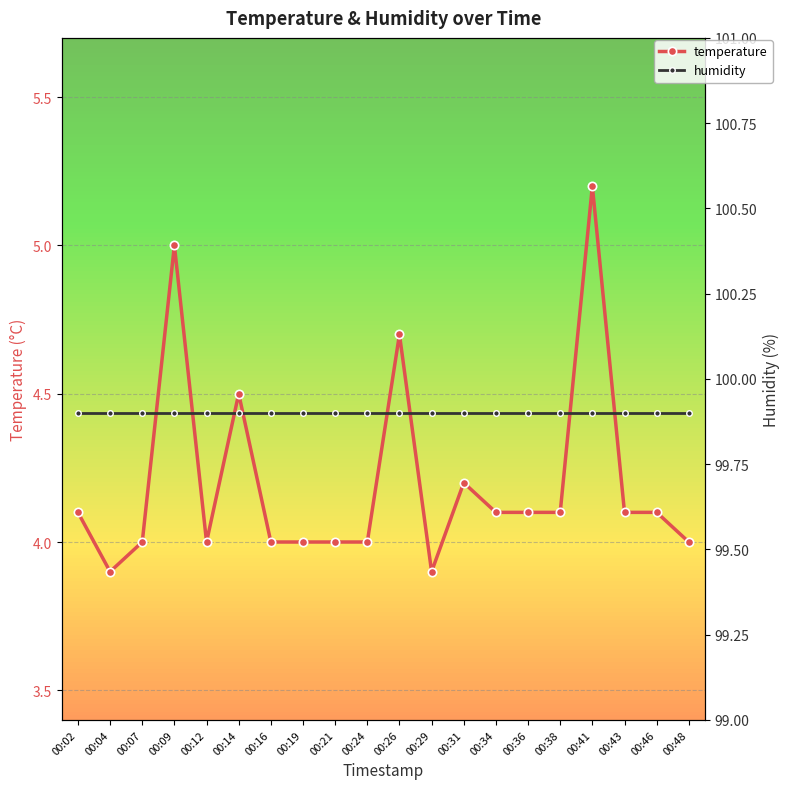

Reading left to right, extract all data points from this chart.

temperature: 4.1	3.9	4.0	5.0	4.0	4.5	4.0	4.0	4.0	4.0	4.7	3.9	4.2	4.1	4.1	4.1	5.2	4.1	4.1	4.0
humidity: 99.9	99.9	99.9	99.9	99.9	99.9	99.9	99.9	99.9	99.9	99.9	99.9	99.9	99.9	99.9	99.9	99.9	99.9	99.9	99.9